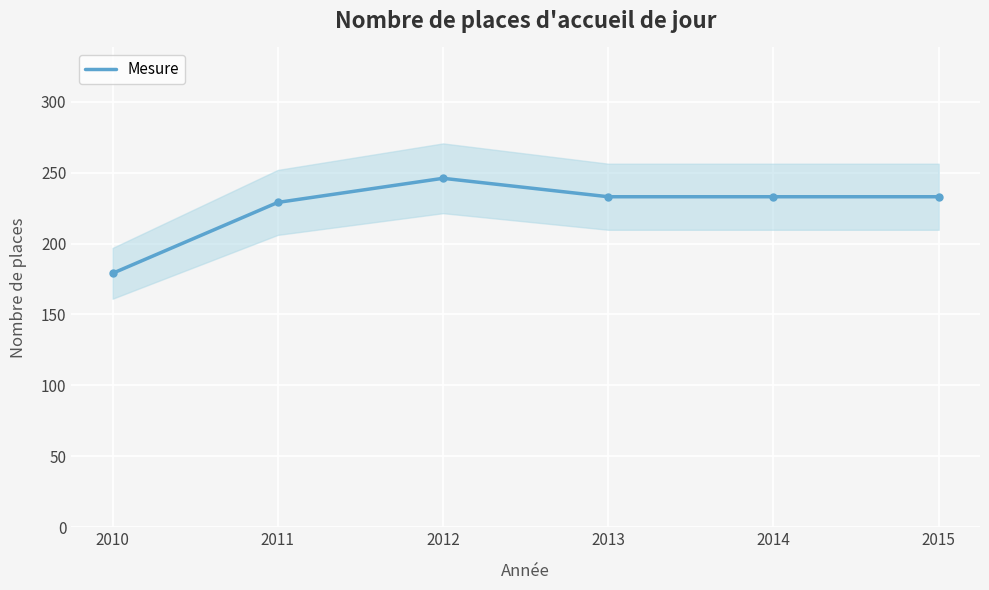

Approximately how many times larger is the value at 2015 compared to 2010?

1.3